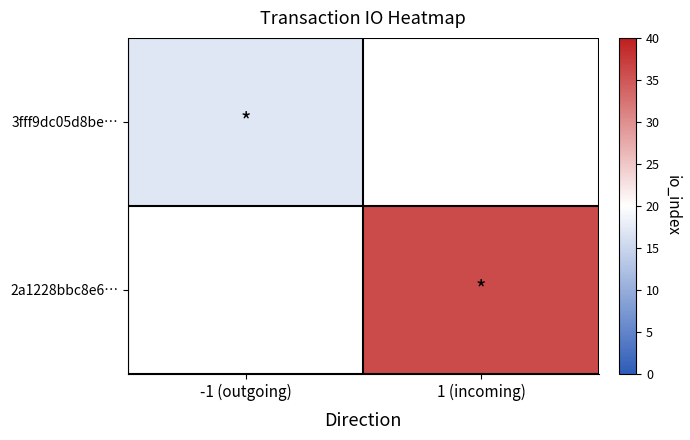

Rank the series at 1 (incoming) from lowest to highest value.

3fff9dc05d8be…, 2a1228bbc8e6…